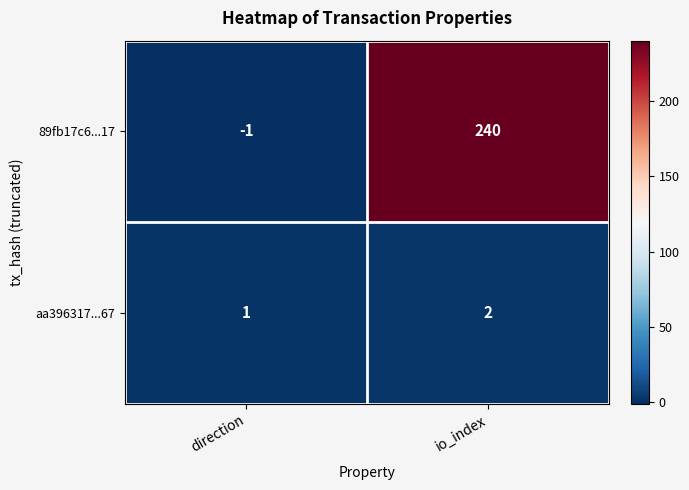

Count the number of data series in this chart.

2